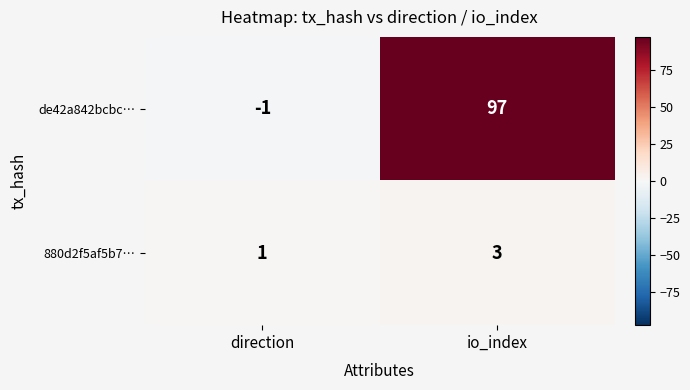

What is the smallest value displayed?

-1